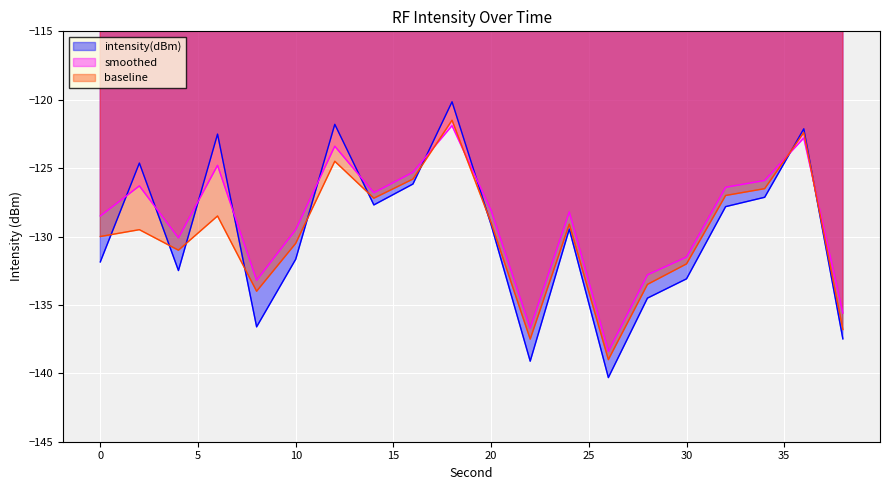

How many data points does each series have?

20